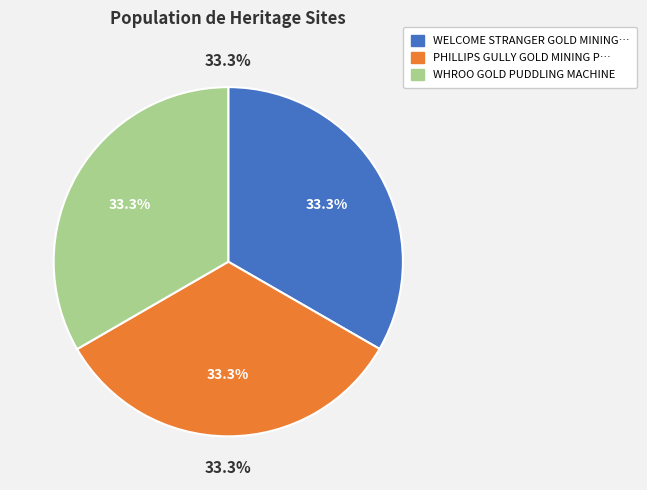

Does WELCOME STRANGER GOLD MINING PRECINCT account for over 50% of the chart?

No